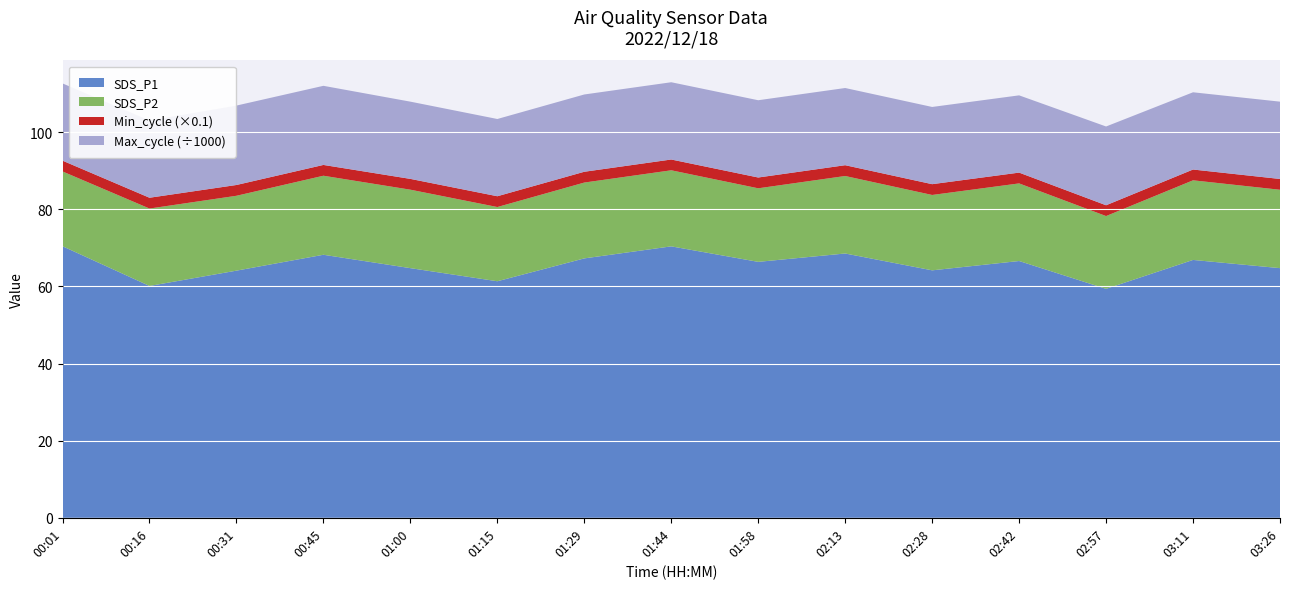

What is the total value across all series at 02:28?

106.6